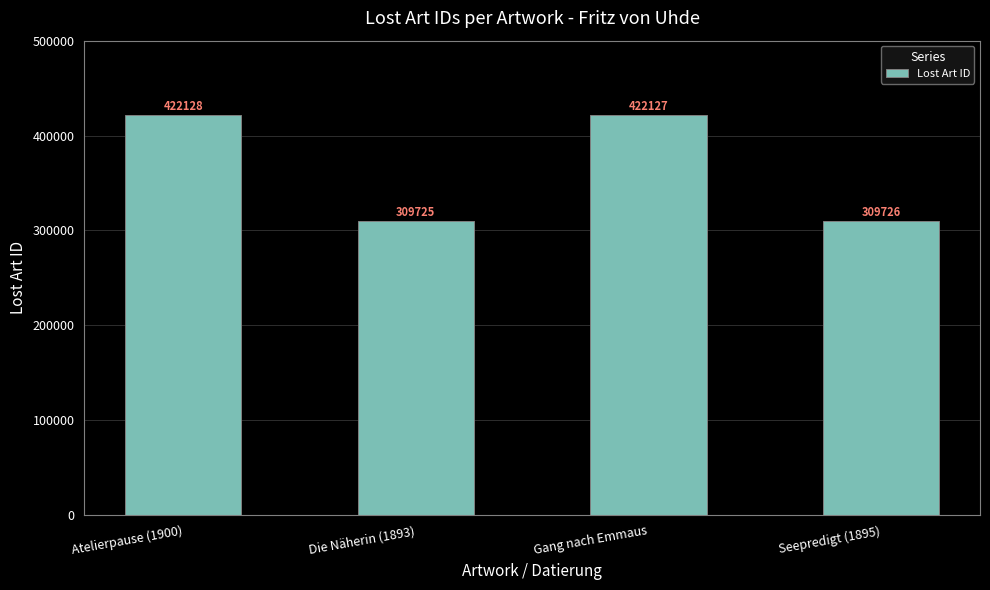

True or false: the data shows 662196 at Gang nach Emmaus.

False